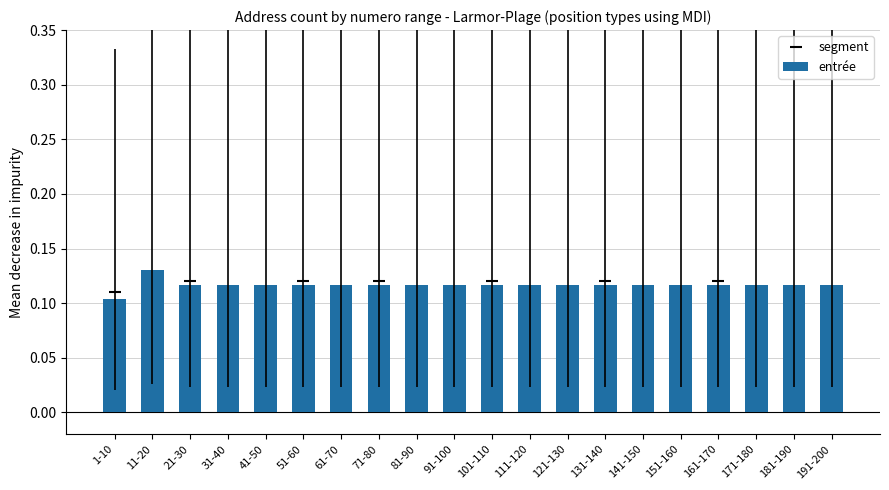

Which label corresponds to the largest value in the chart?

11-20